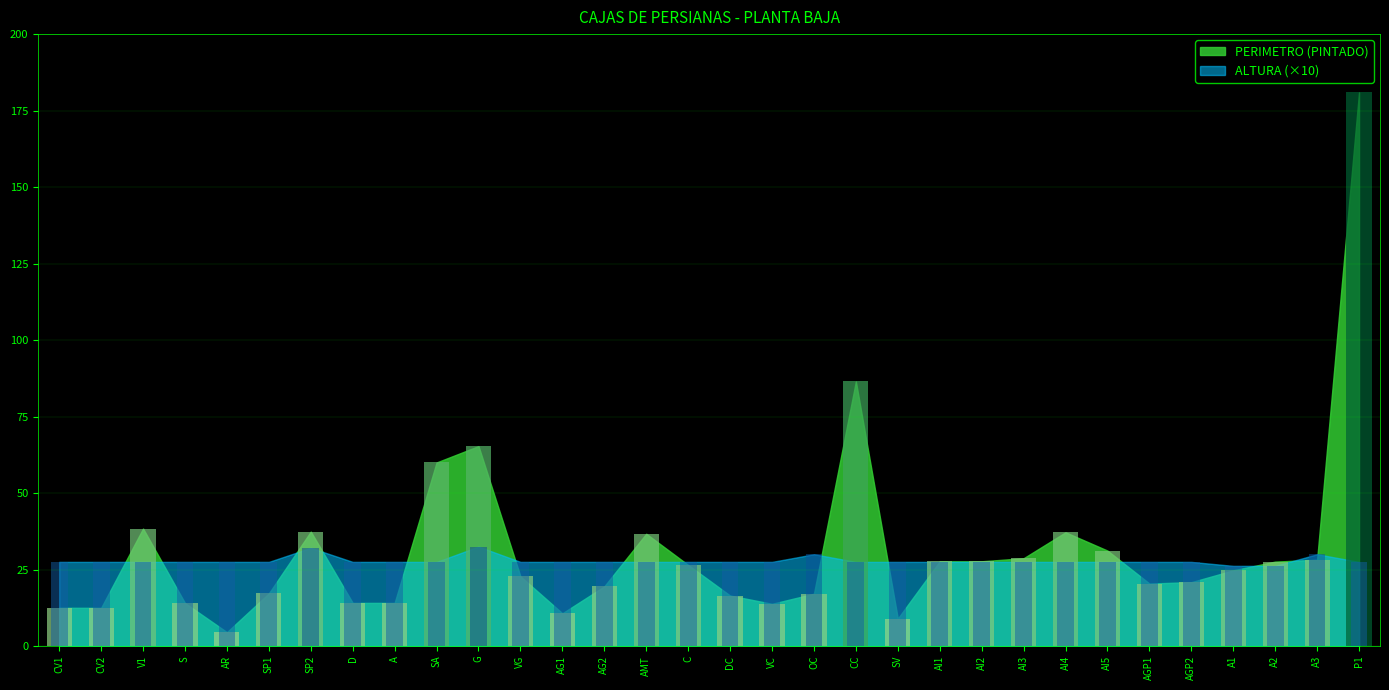

Rank the series by their average value, from lowest to highest.

ALTURA, PERIMETRO